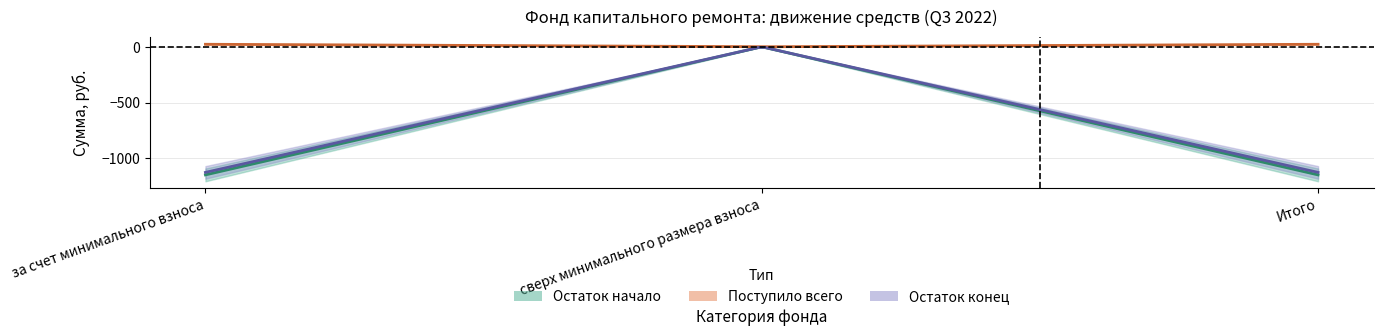

Between Итого and за счет минимального взноса, which is larger?

Итого